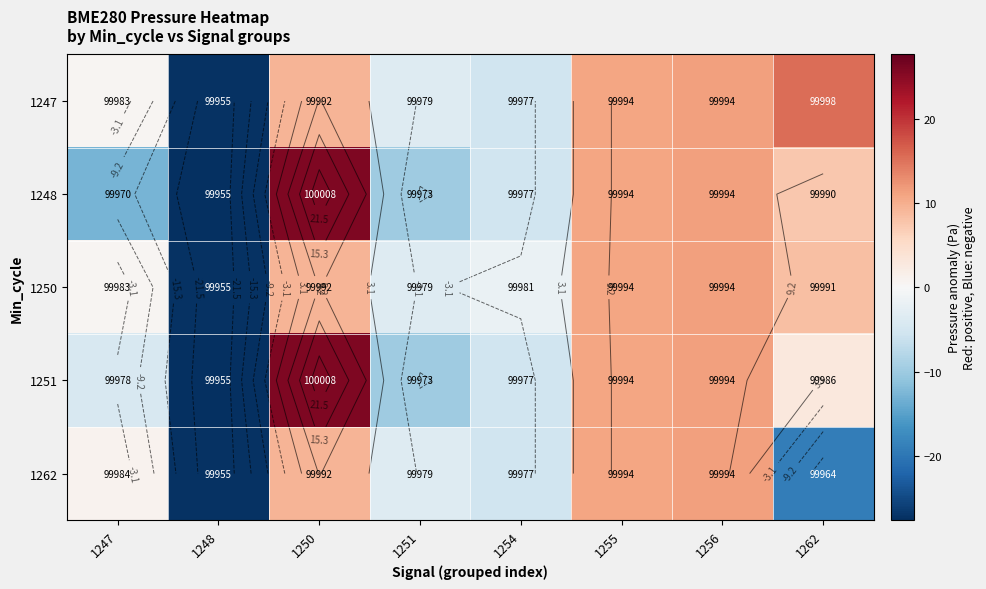

At how many categories does at least one series exceed -16?

7